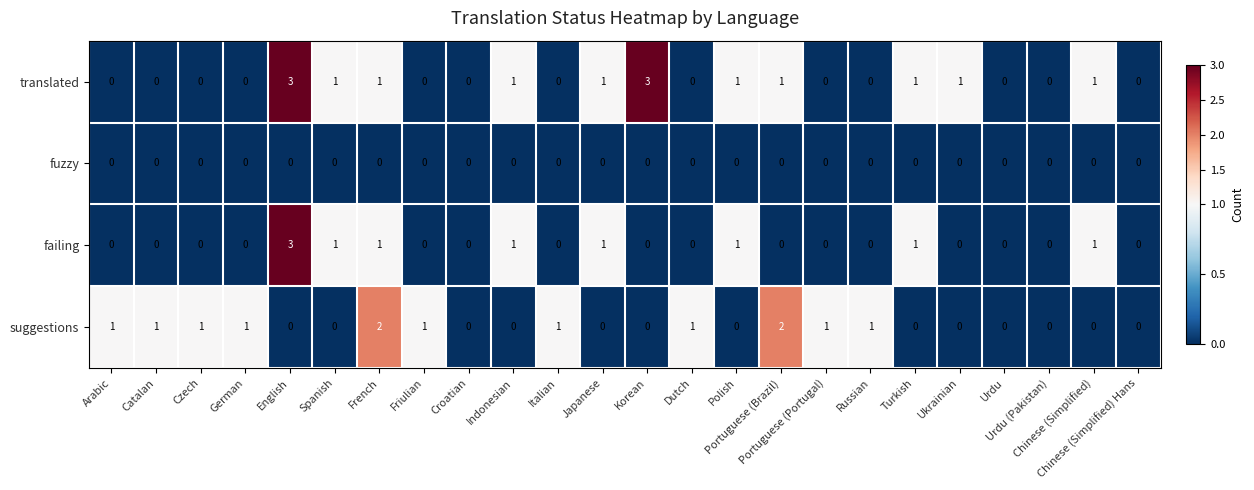

Count the translated values in the range 0 to 1.

22